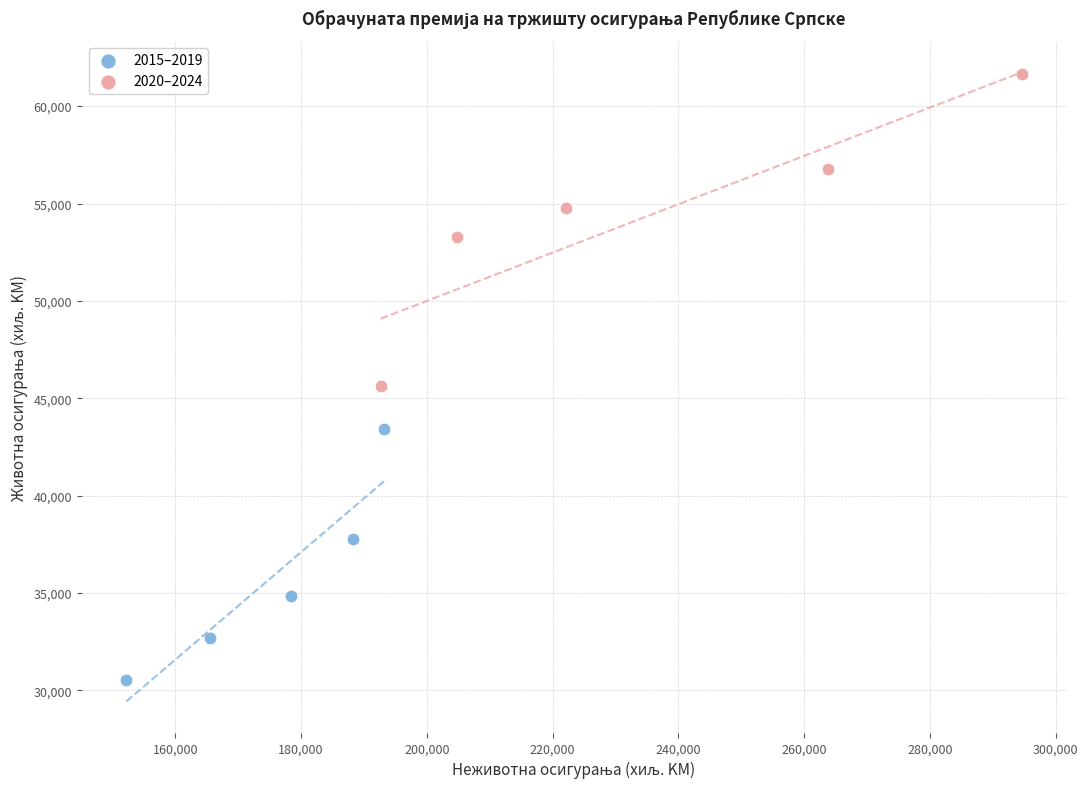

Which series contains the lowest Y value?

2015–2019